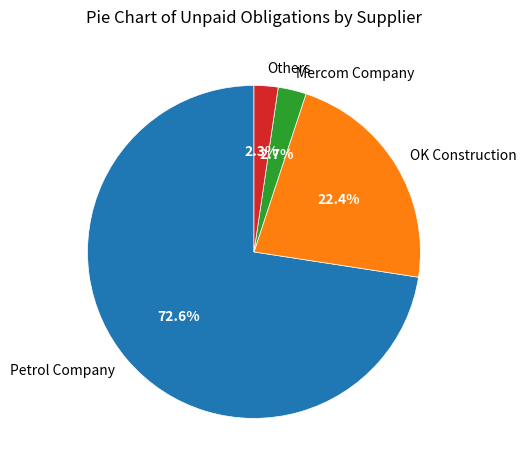

Between Mercom Company and OK Construction, which is larger?

OK Construction